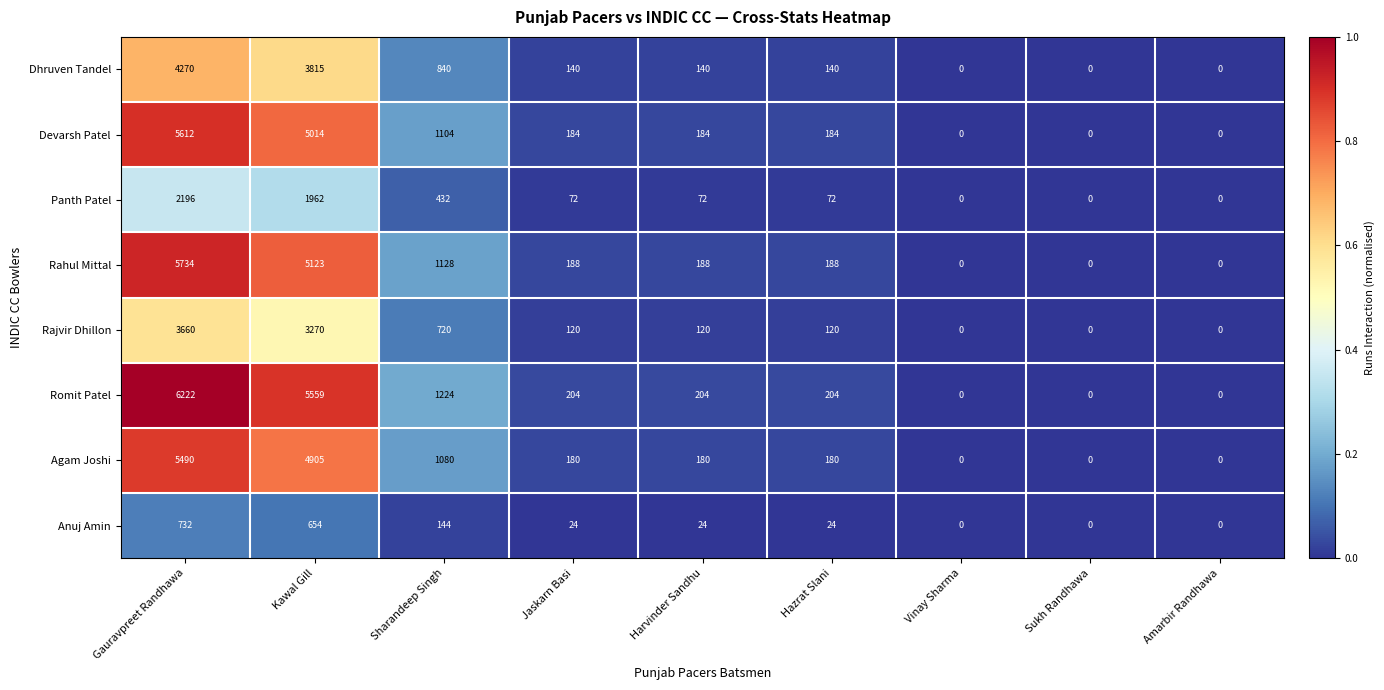

At which category is the sum across all series the highest?

Gauravpreet Randhawa